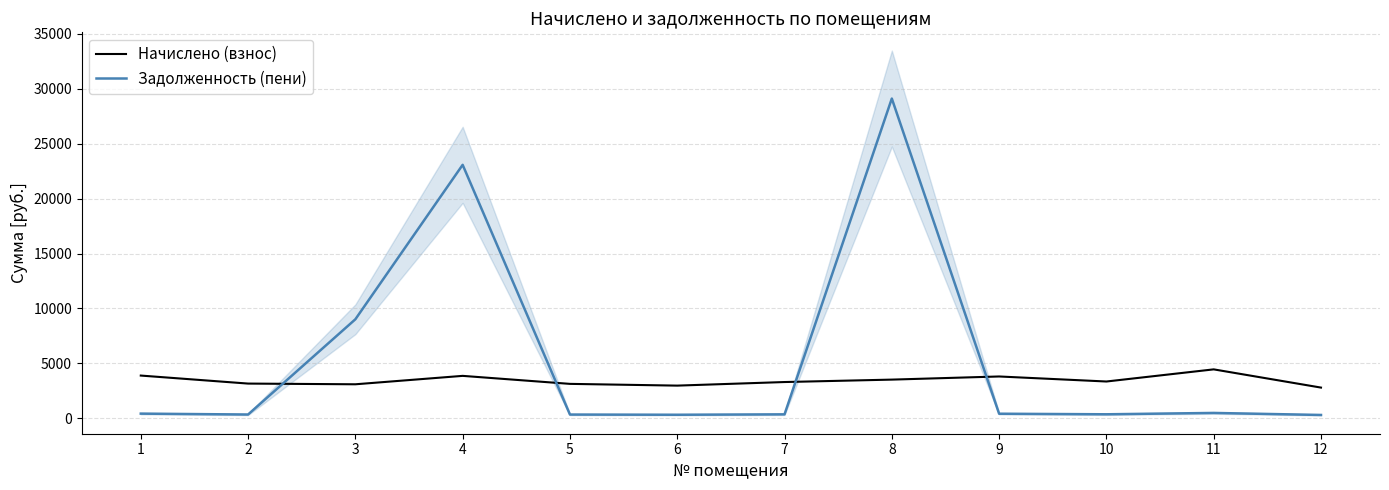

What are all the series names shown in the legend?

Начислено (взнос), Задолженность (пени)